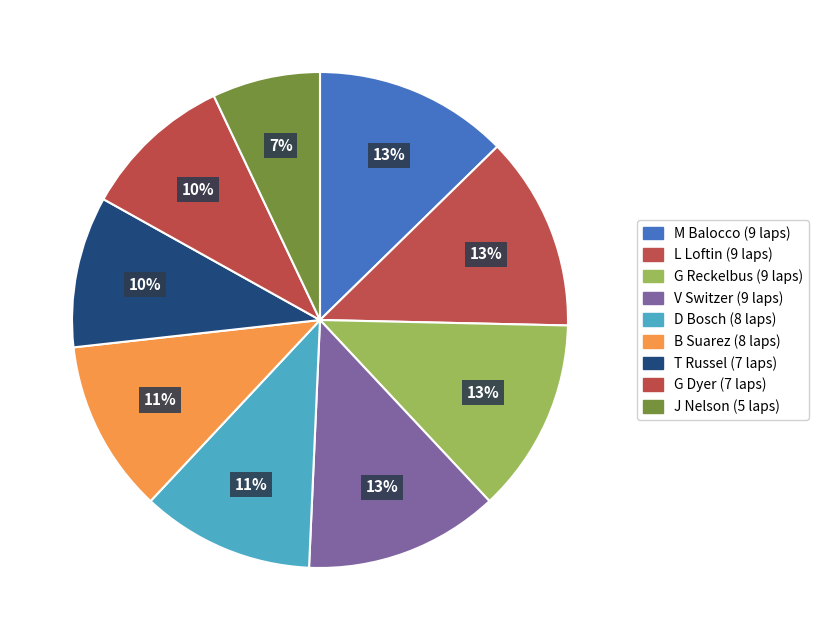

Does any single category account for the majority?

No